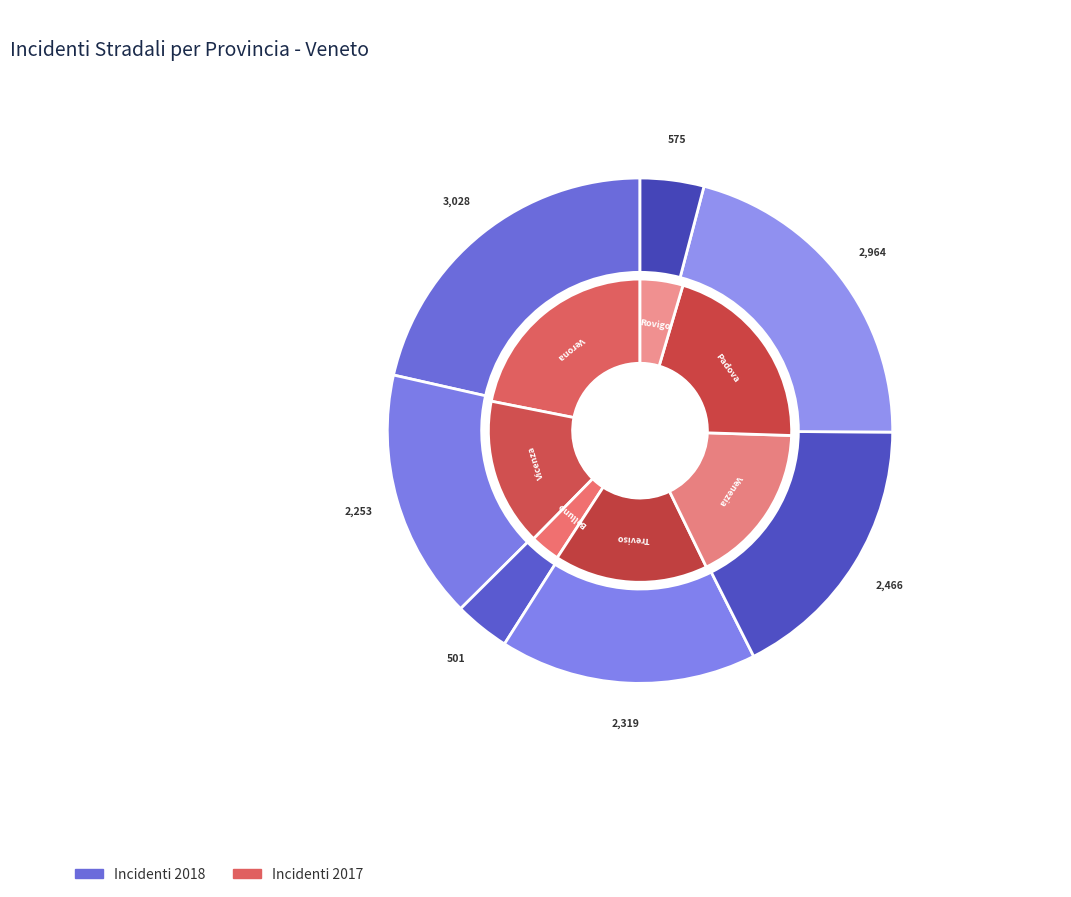

What is the total percentage of Vicenza and Treviso?

32.4%